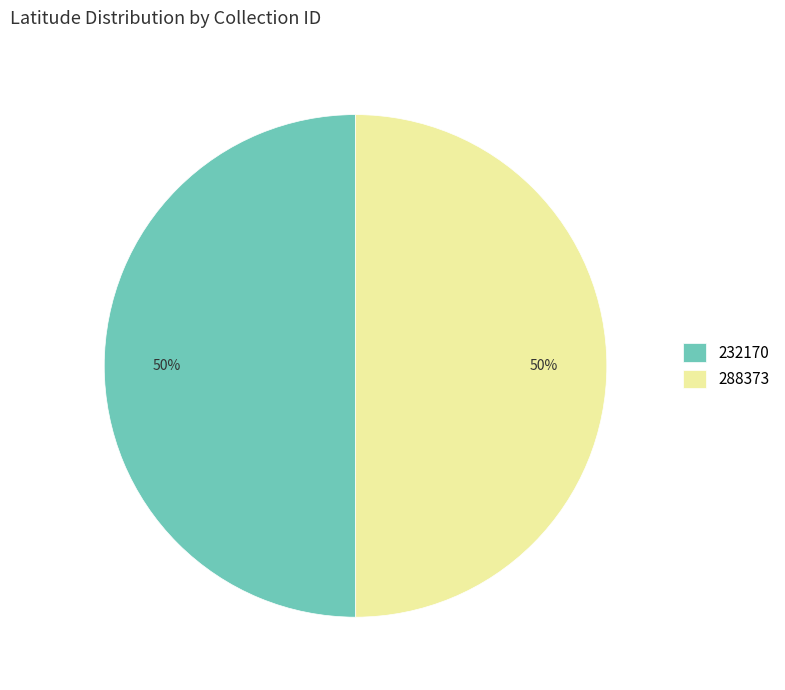

Is the sum of 288373 and 232170 greater than half?

Yes